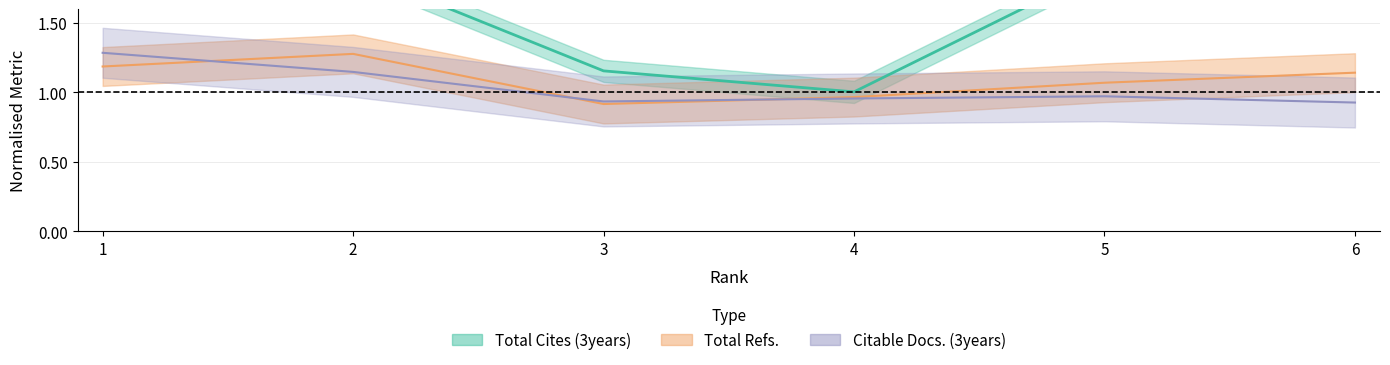

At how many categories does at least one series exceed 1?

6